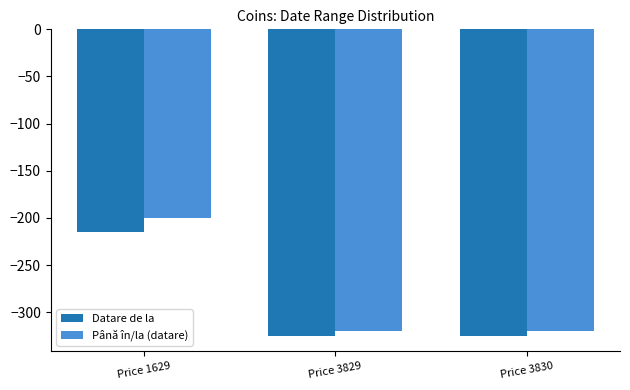

What is the difference between the maximum and second lowest values in the Datare de la series?

110